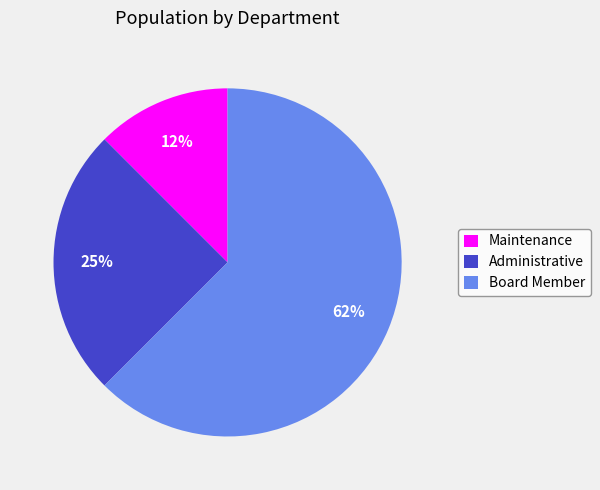

Count the number of slices in the pie.

3